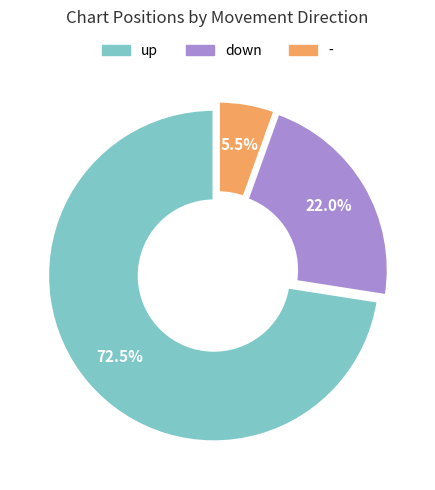

True or false: up accounts for 61% of the total.

False